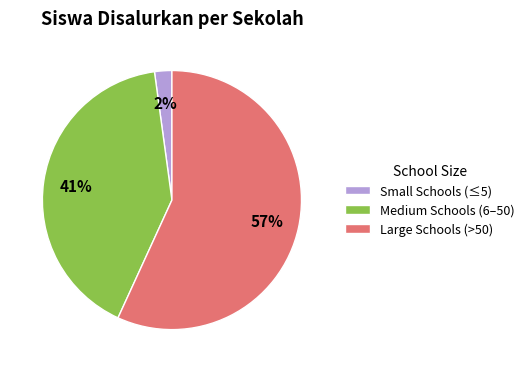

Which category has the biggest portion of the pie?

Large Schools (>50)